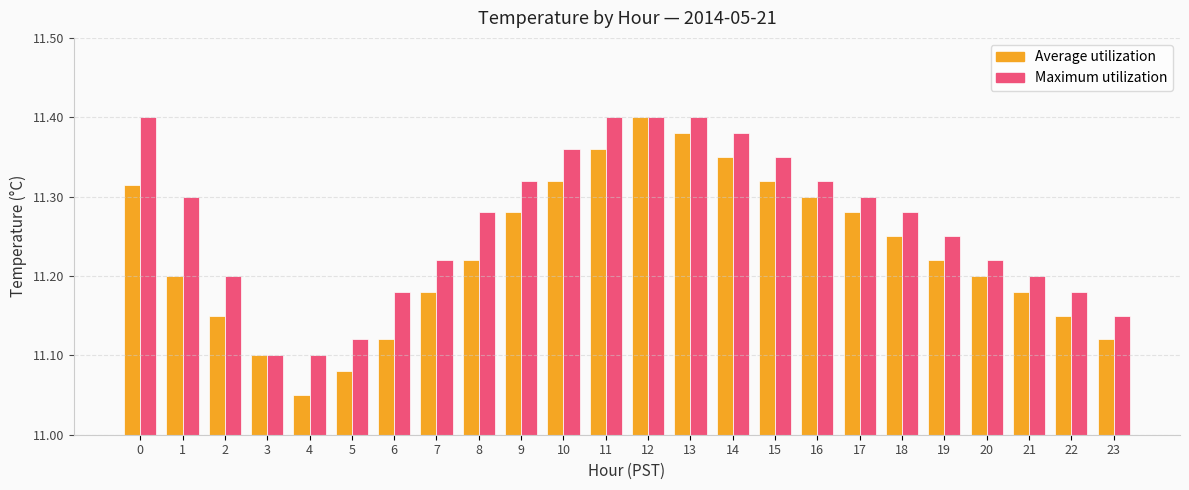

True or false: Average utilization has a value of 11.3 at 16.

True